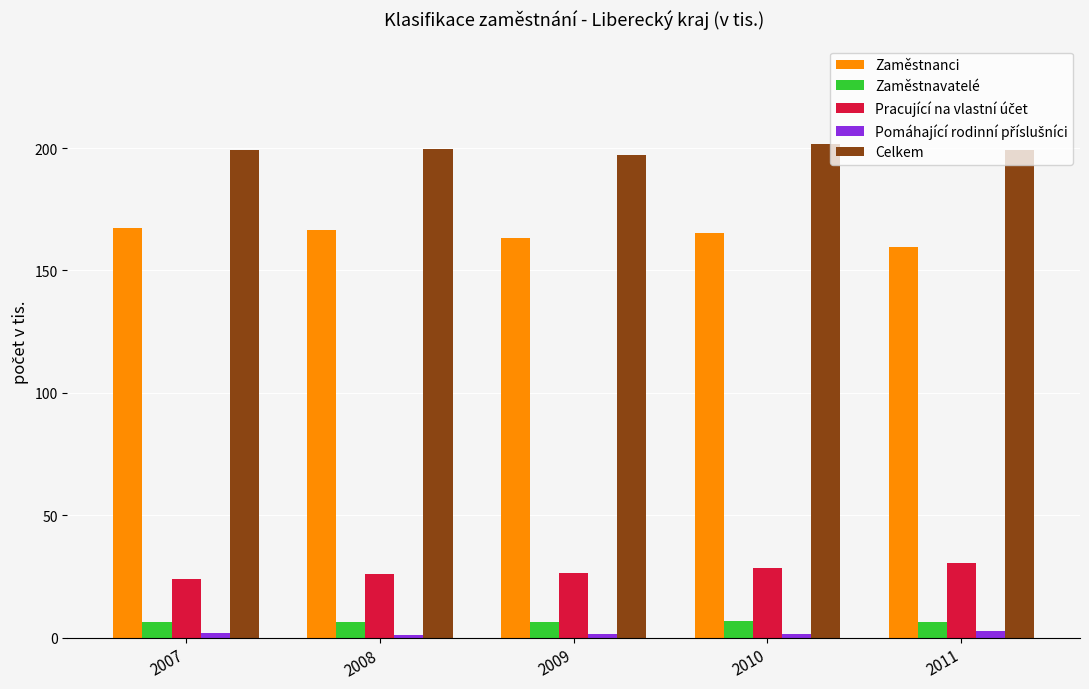

What is the spread (max minus min) of values at 2007?

197.5